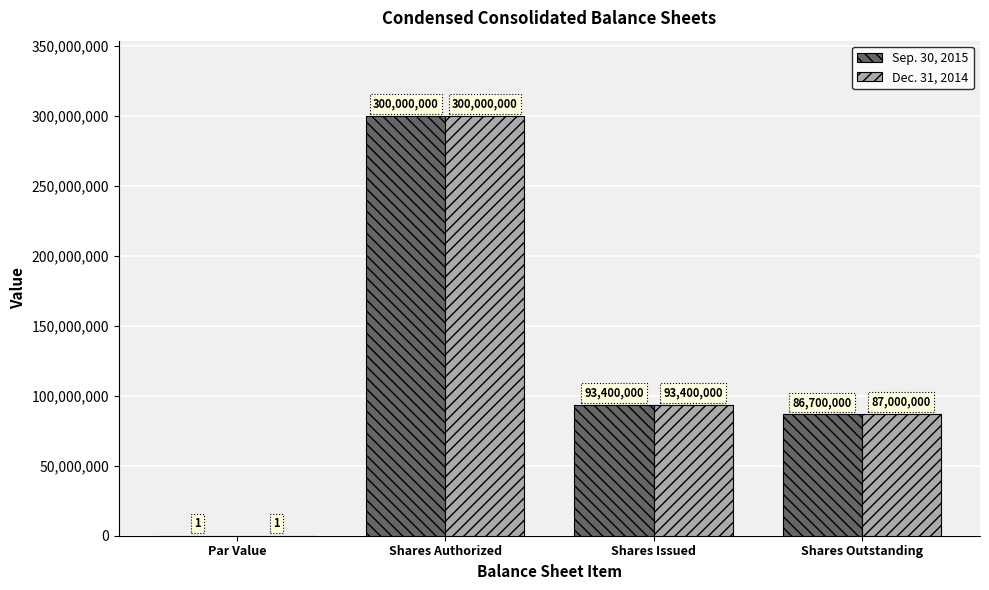

What are all the series names shown in the legend?

Sep. 30, 2015, Dec. 31, 2014